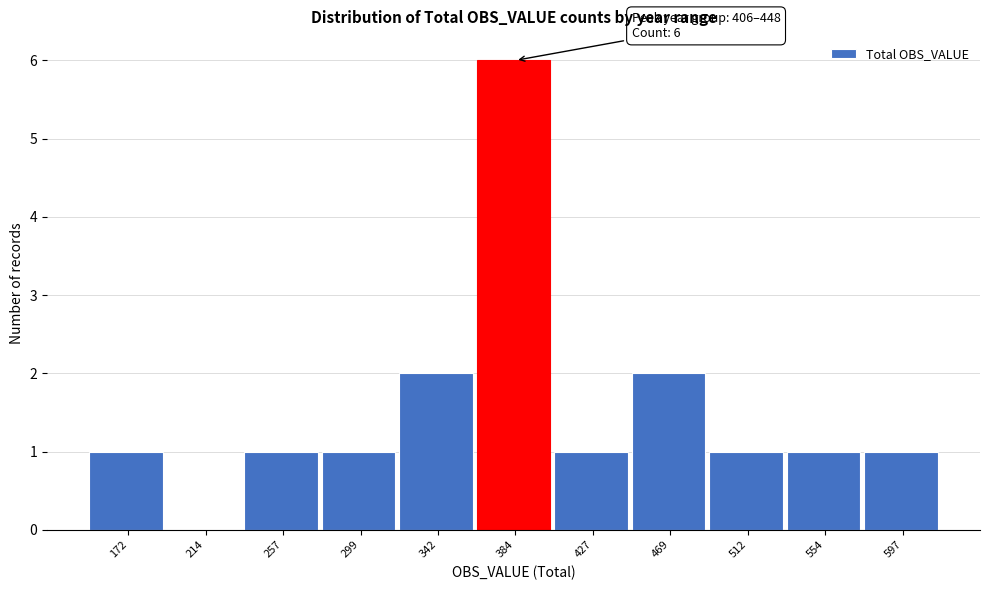

Reading left to right, extract all data points from this chart.

172=1	214=0	257=1	299=1	342=2	384=6	427=1	469=2	512=1	554=1	597=1